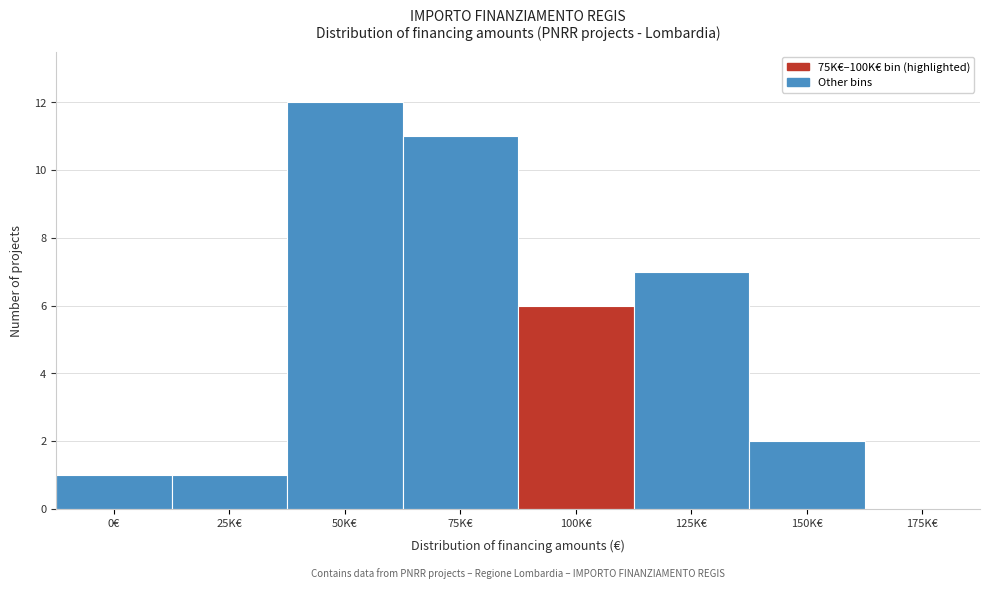

Reading left to right, transcribe all the data shown in this chart.

0€=1	25K€=1	50K€=12	75K€=11	100K€=6	125K€=7	150K€=2	175K€=0